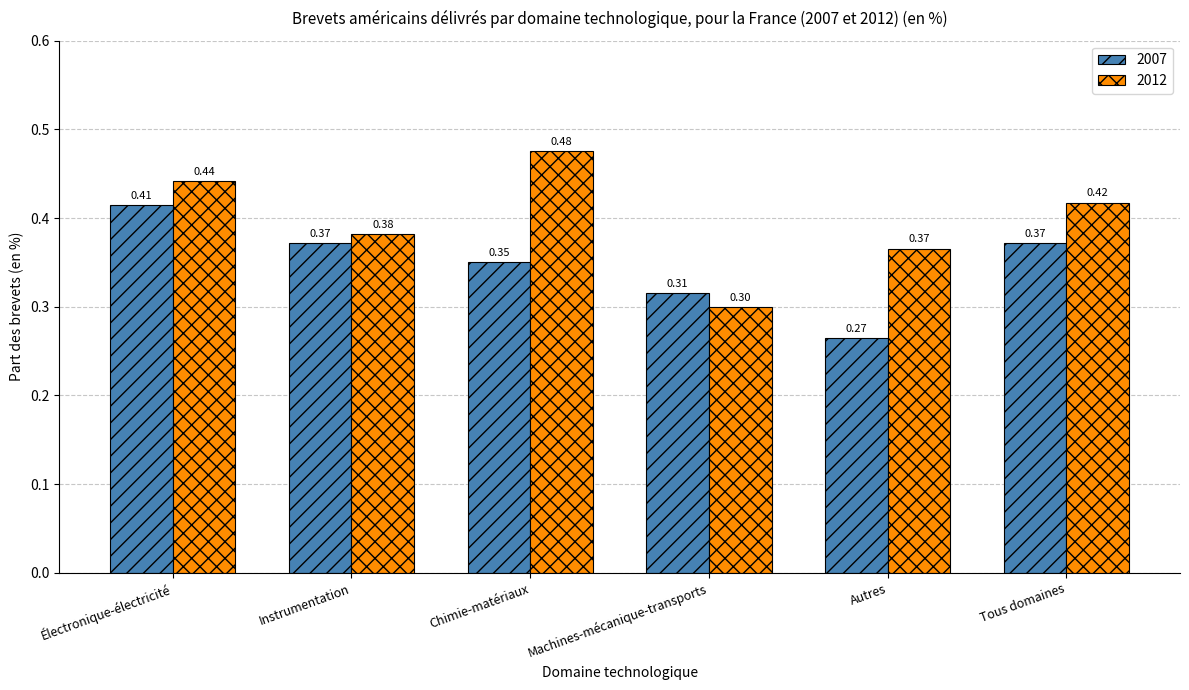

What position from the left is Électronique-électricité?

1